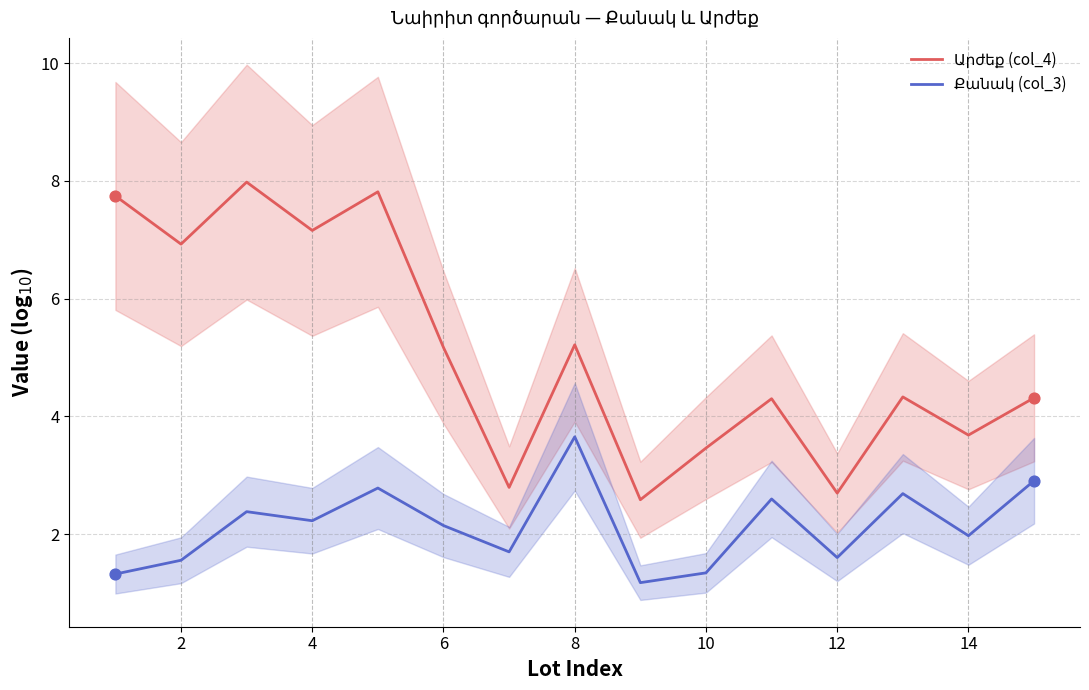

Which series contains the lowest Y value?

Քանակ (col_3)